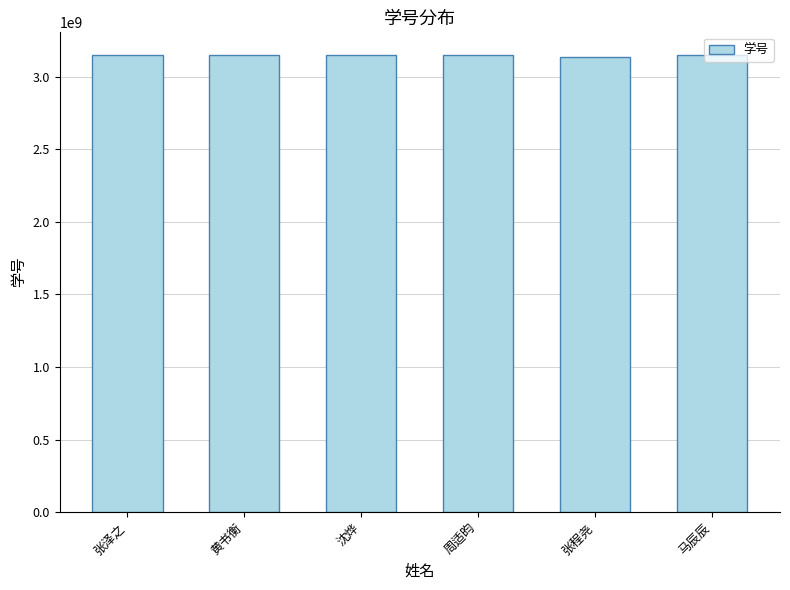

What is the sum of all values?

18890621765